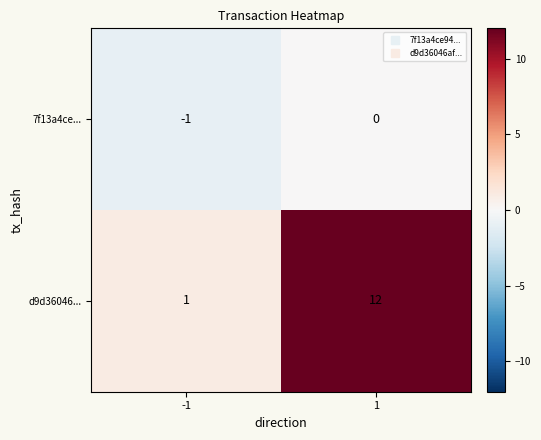

Reading left to right, transcribe all the data shown in this chart.

7f13a4ce...: -1=-1	1=0
d9d36046...: -1=1	1=12